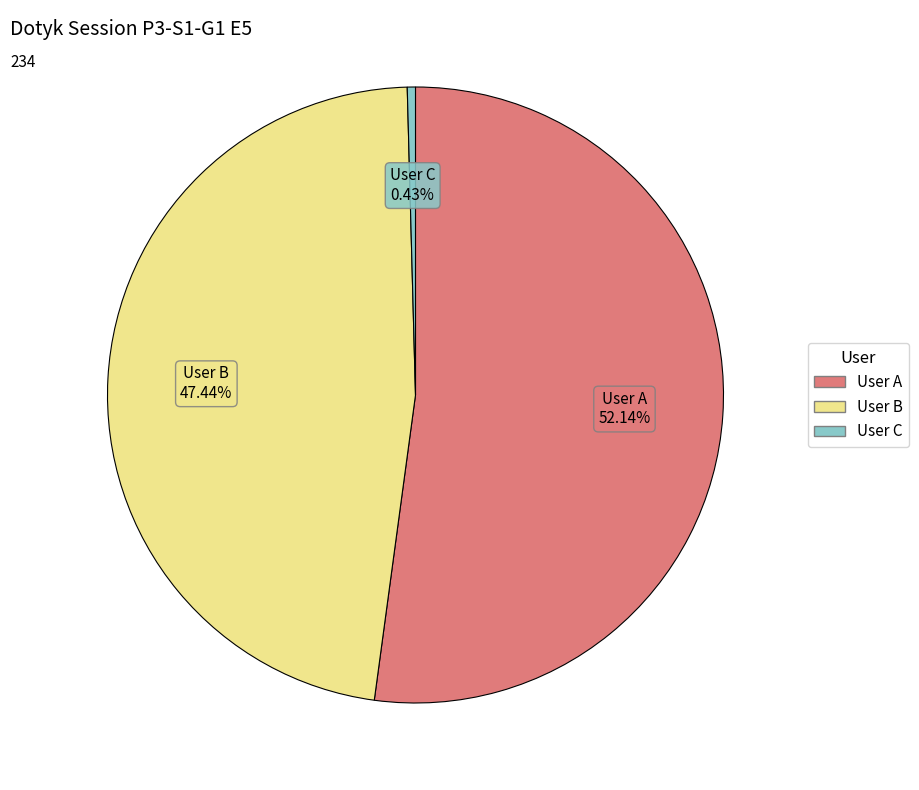

What percentage is the User B slice, to the nearest percent?

47%